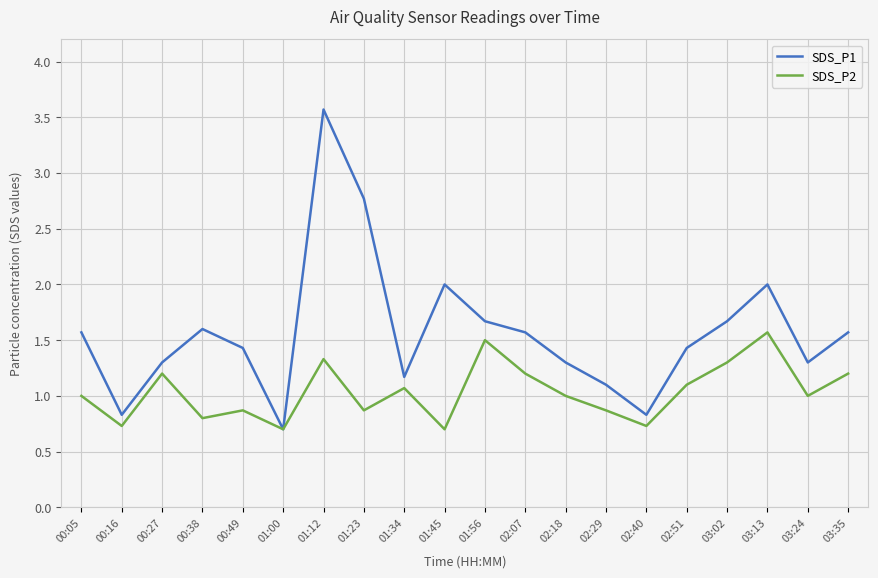

At which category does SDS_P2 reach its first local valley?

00:16